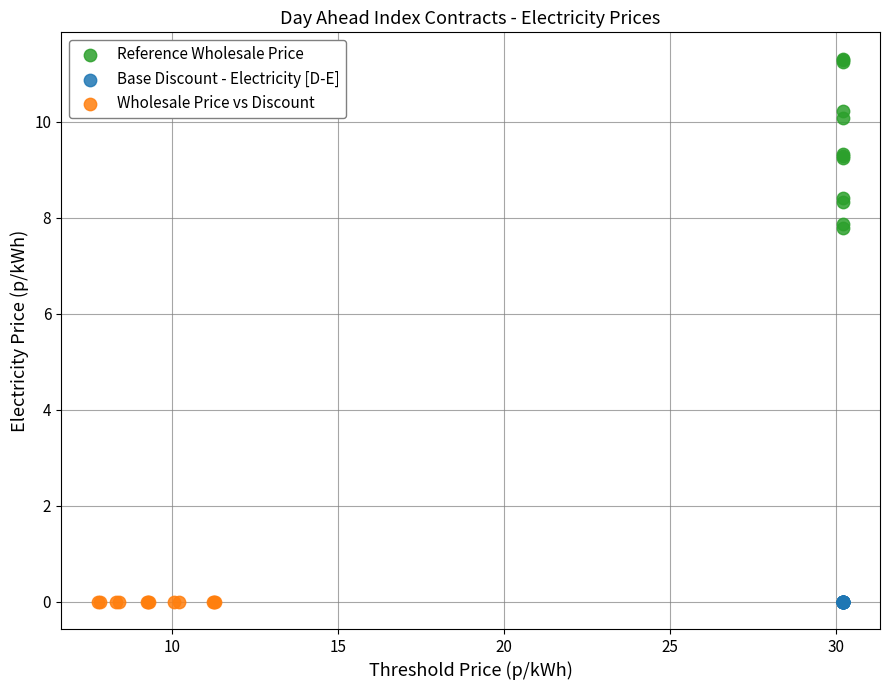

Which series reaches the maximum Y coordinate?

Reference Wholesale Price